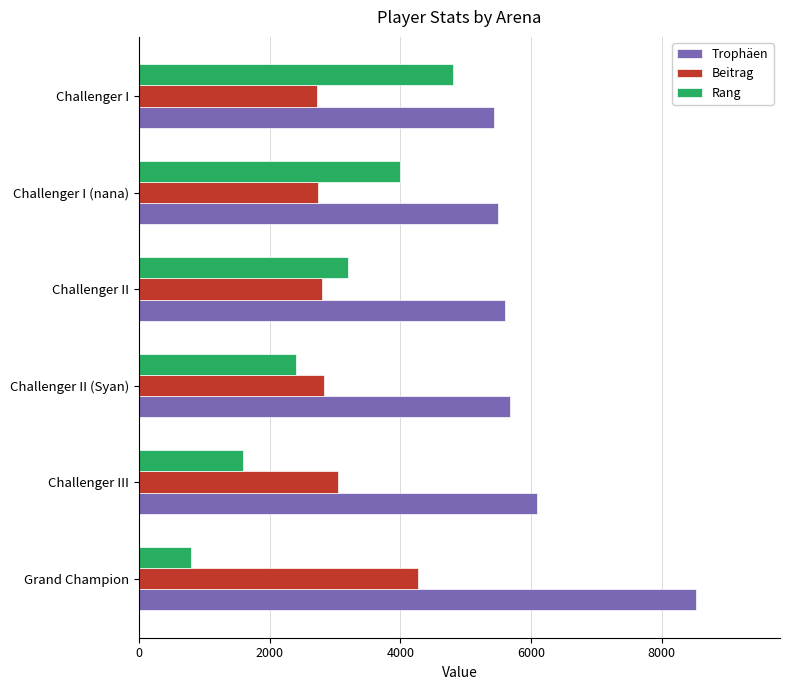

At which label is Beitrag closest to 3493?

Challenger III